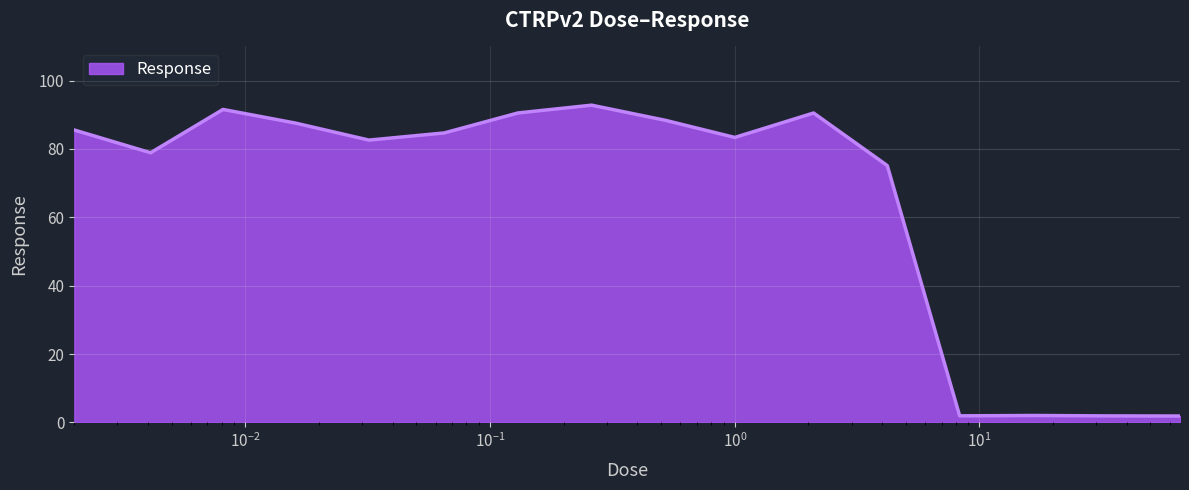

What is the maximum value shown in the chart?

92.8